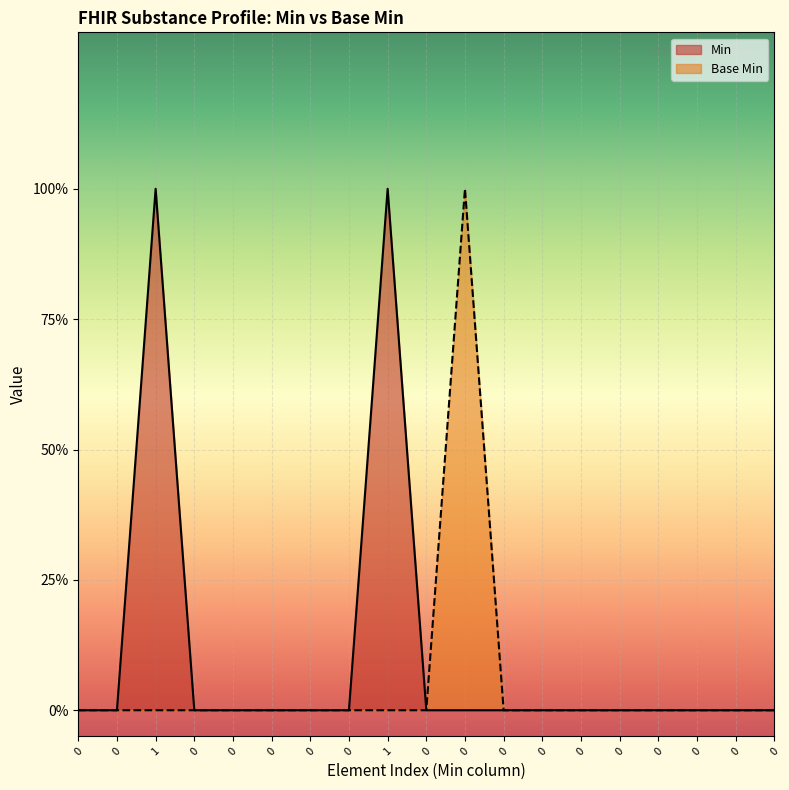

What is the greatest value displayed?

1